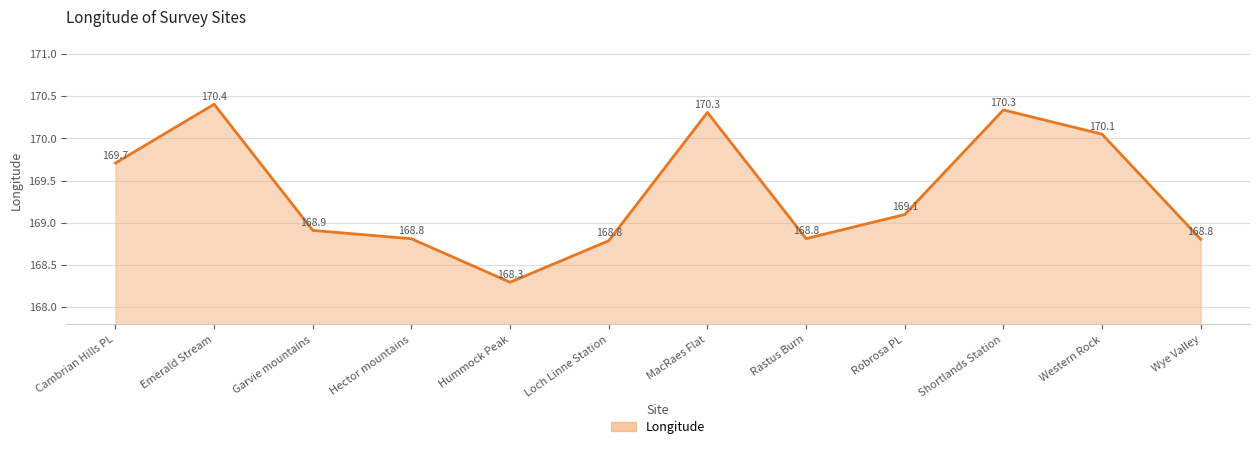

What is the change in value from Hummock Peak to Robrosa PL?

+0.8